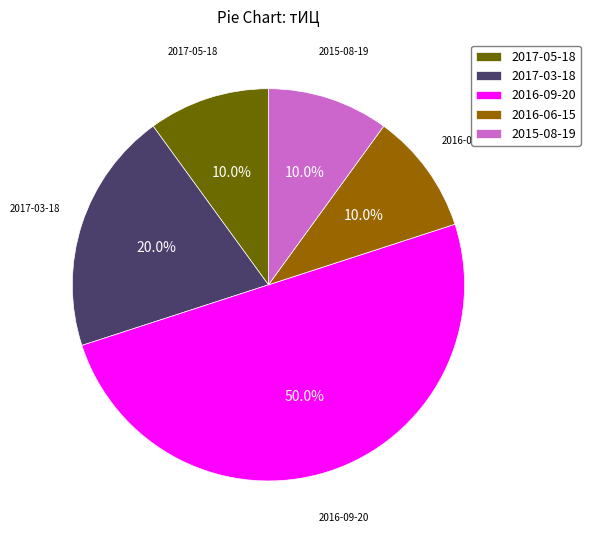

Count the number of slices in the pie.

5